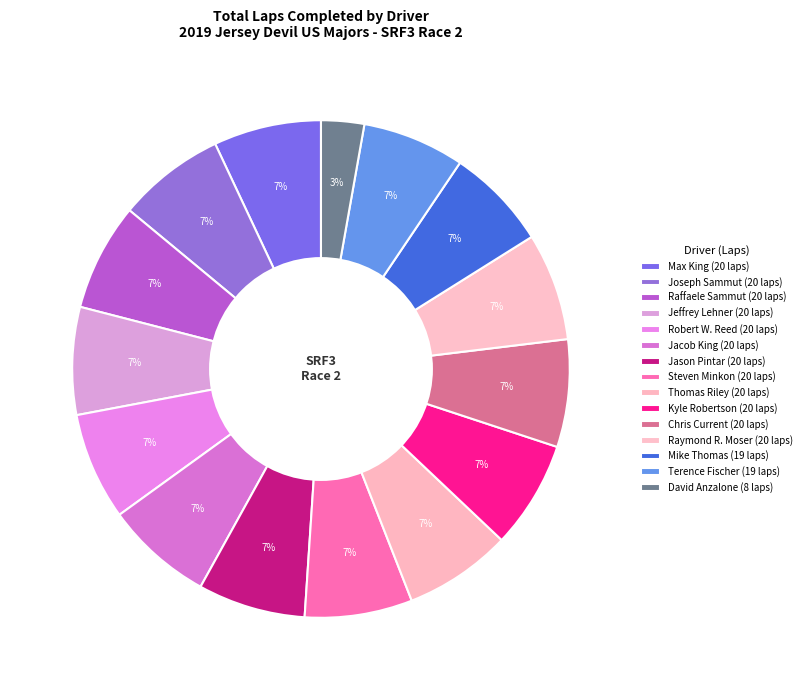

Count the number of slices in the pie.

15